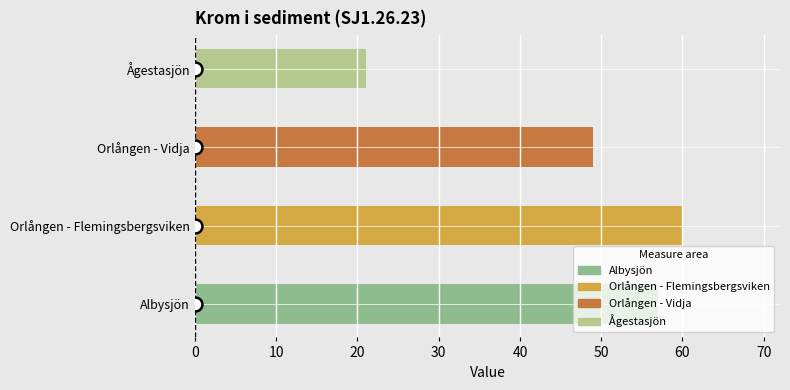

What is the maximum value shown in the chart?

60